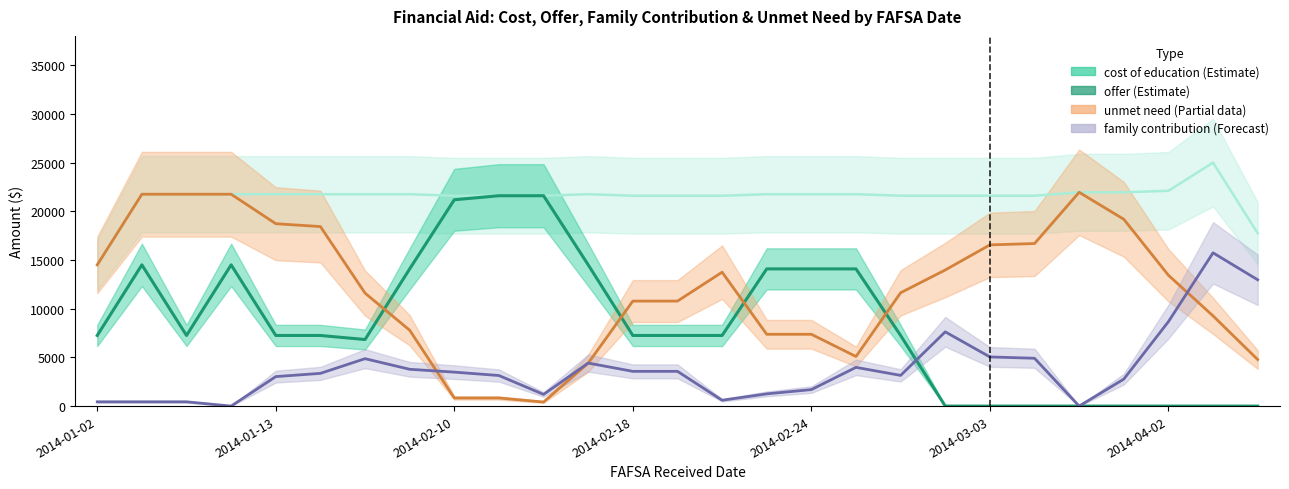

At how many categories does at least one series exceed 10613?

27